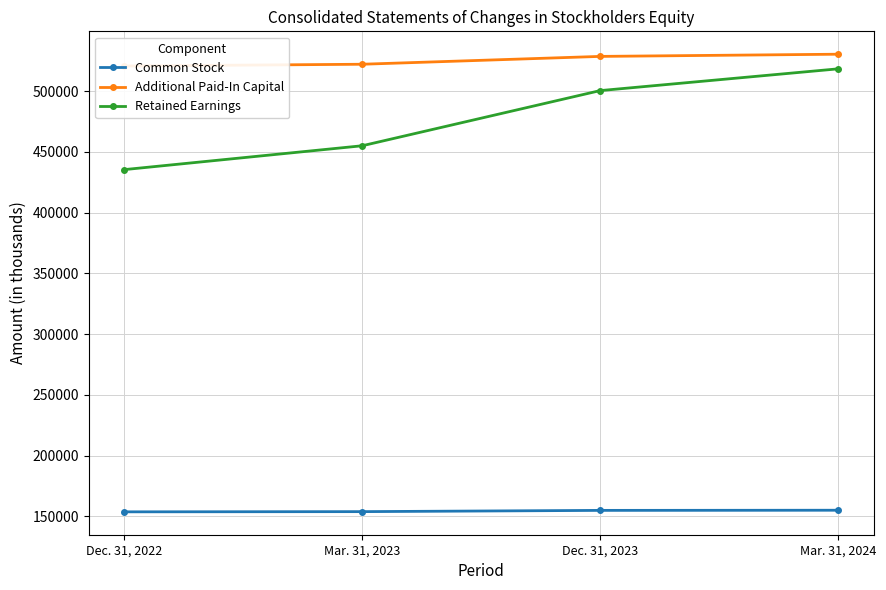

True or false: Additional Paid-In Capital and Retained Earnings cross at least once.

False